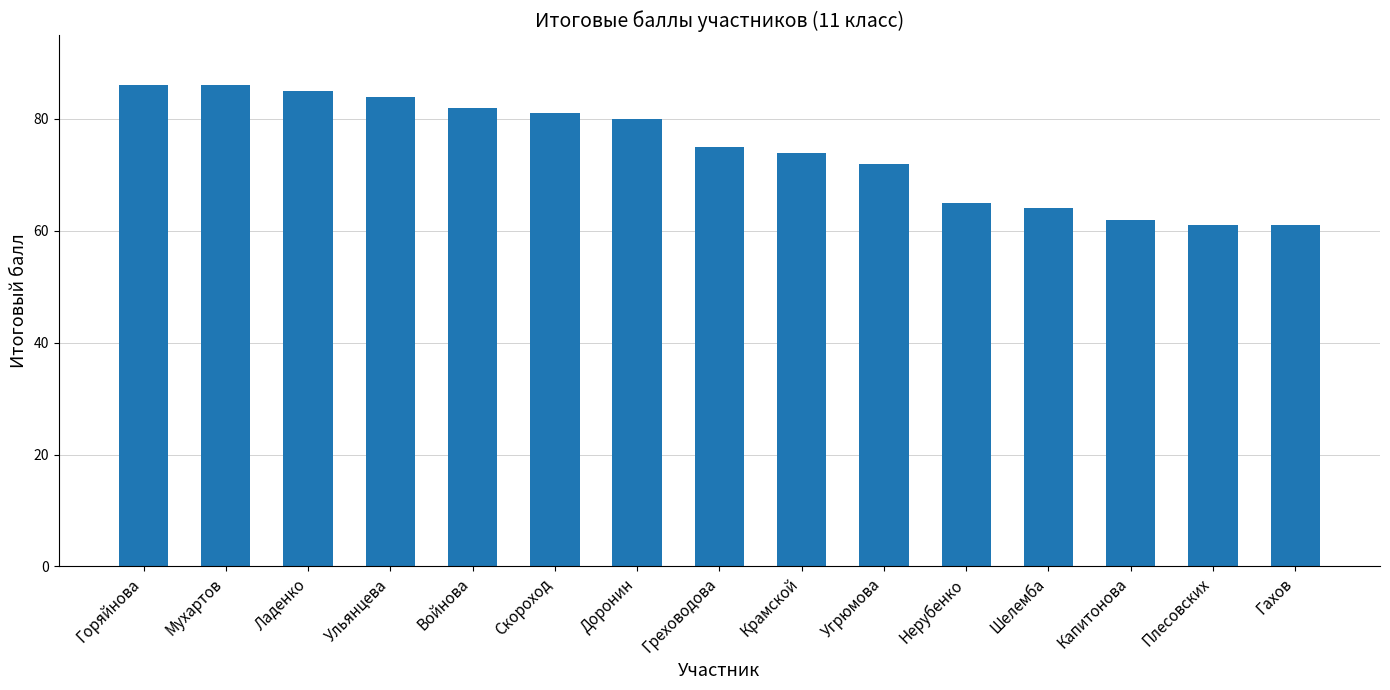

Reading left to right, what are all the values shown in this chart?

86	86	85	84	82	81	80	75	74	72	65	64	62	61	61